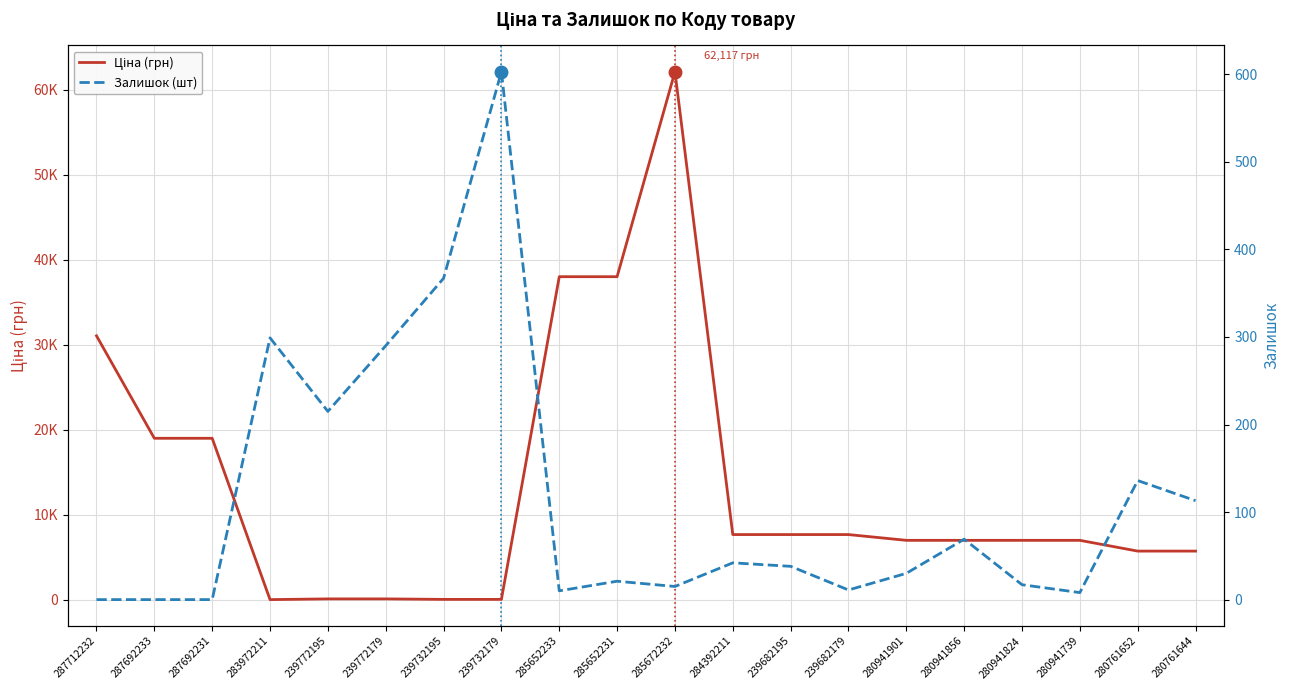

Reading left to right, list all the values displayed in this chart.

Ціна (грн): 31058.4	19005.7	19005.7	32.0	115.4	115.4	57.7	57.7	38011.3	38011.3	62116.9	7680.9	7680.9	7680.9	7002.6	7002.6	7002.6	7002.6	5736.9	5736.9
Залишок (шт): 0.0	0.0	0.0	299.0	215.0	290.0	367.0	603.0	10.0	21.0	15.0	42.0	38.0	11.0	30.0	69.0	17.0	8.0	136.0	113.0